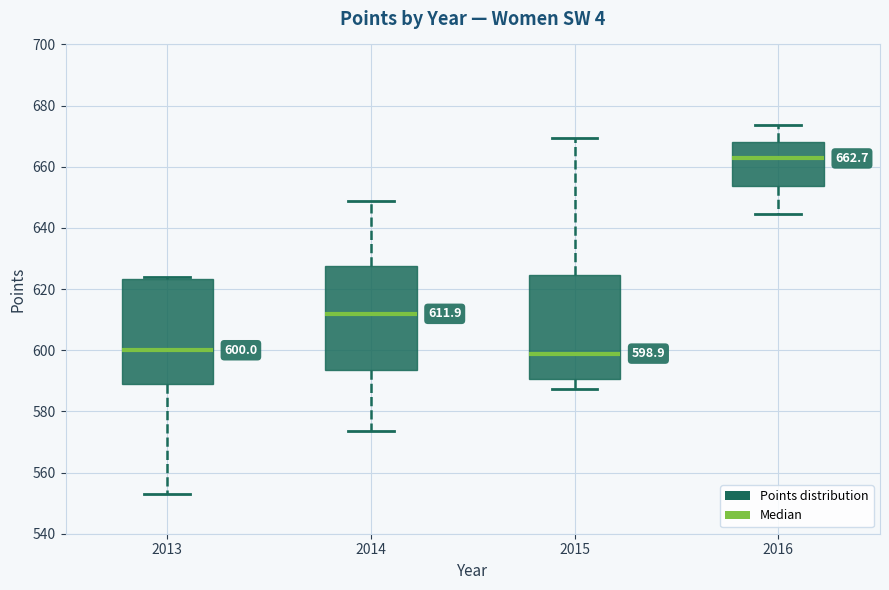

Which box's median line is the highest?

2016